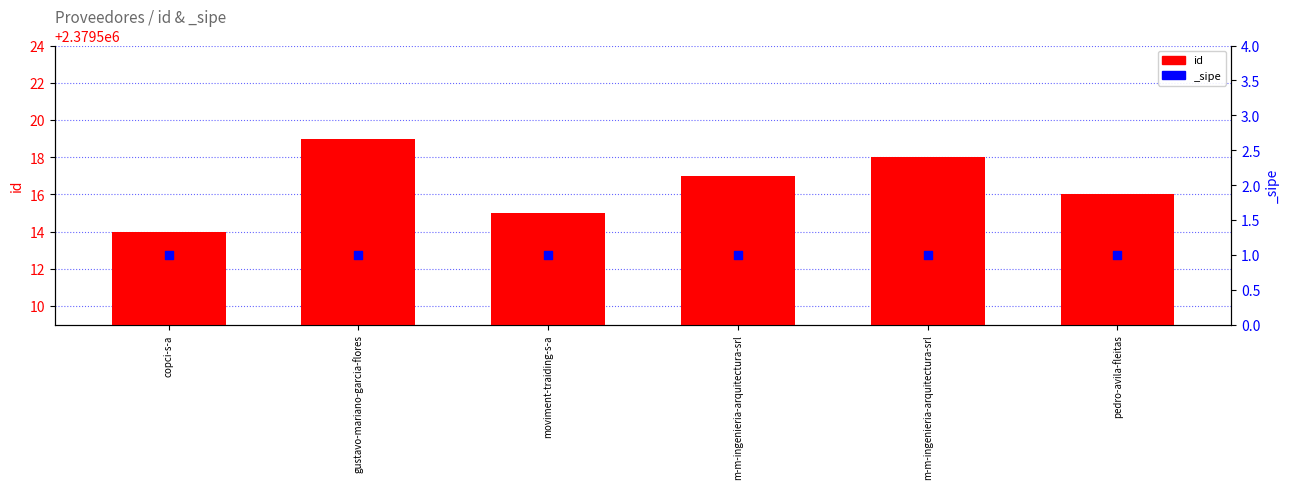

Between gustavo-mariano-garcia-flores and copci-s-a, which is larger?

gustavo-mariano-garcia-flores